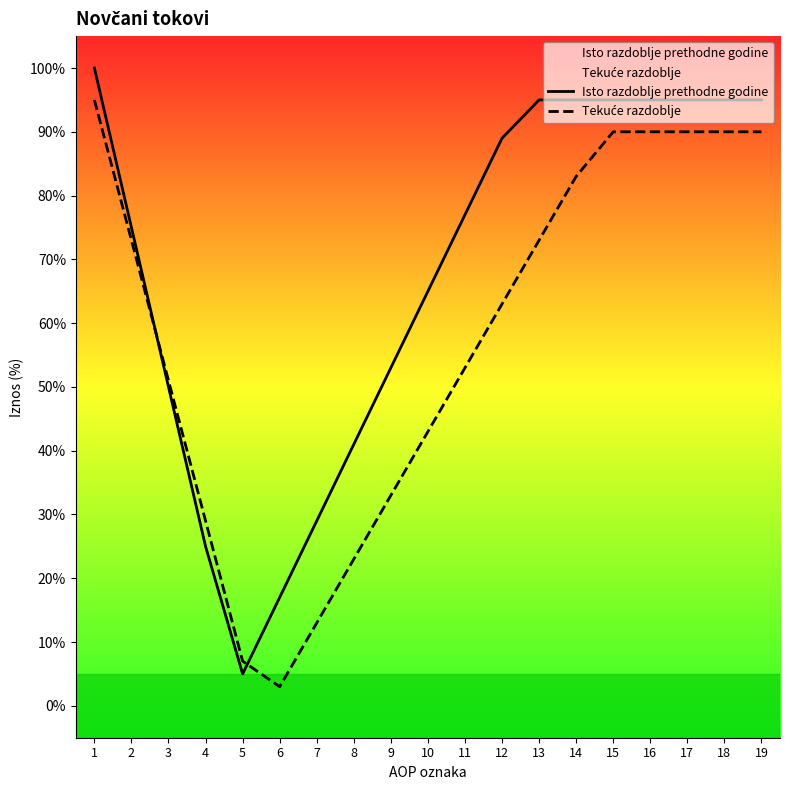

How many lines are shown in the chart?

2